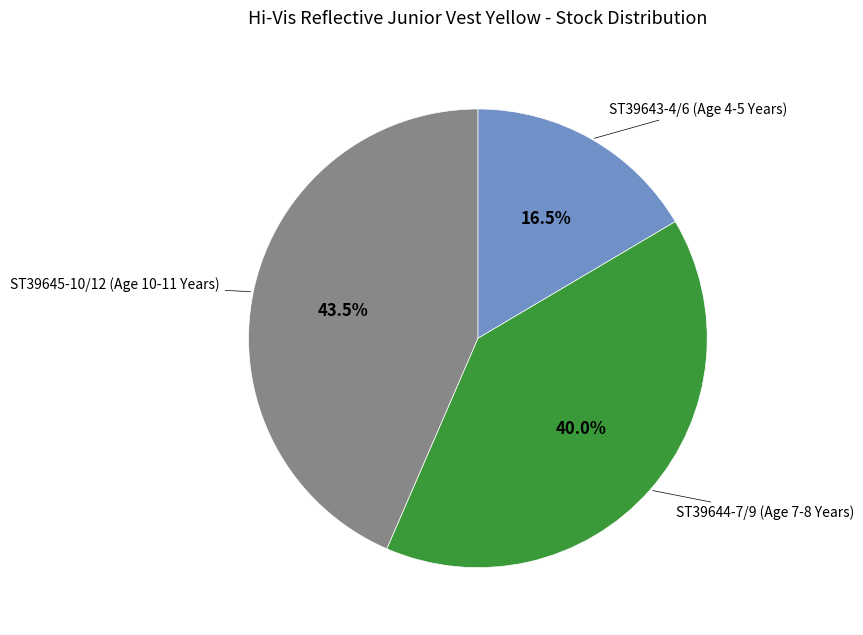

Is there any slice that represents more than half of the pie?

No